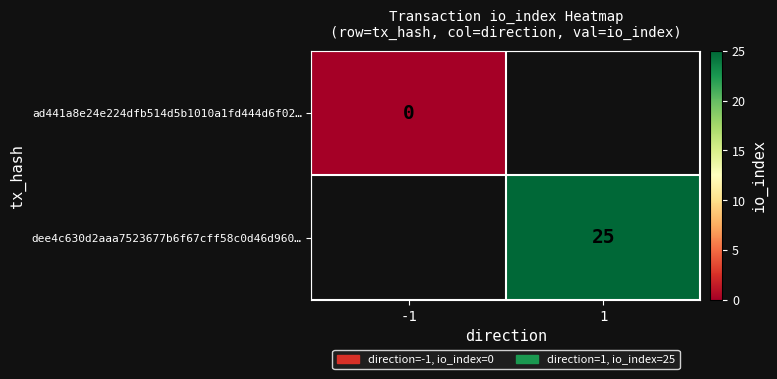

Is the value of ad441a8e24e224dfb514d5b1010a1fd444d6f02… at -1 greater than the value of dee4c630d2aaa7523677b6f67cff58c0d46d960… at 1?

No